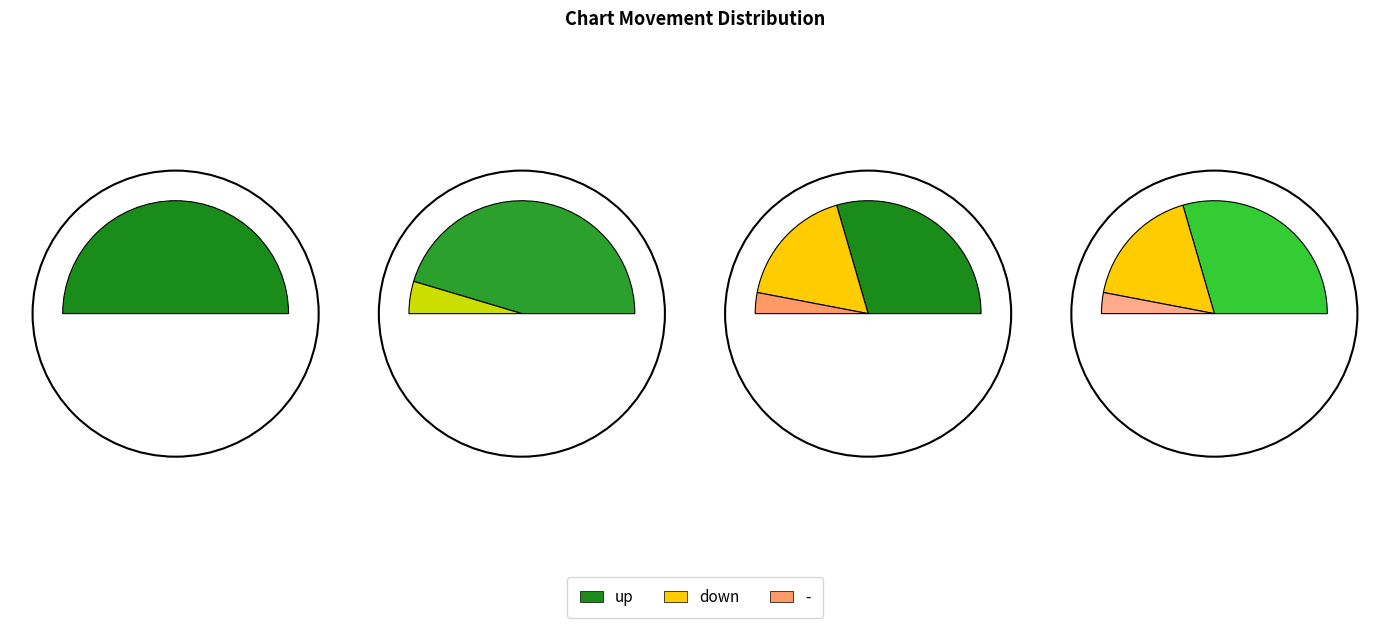

Is up the majority of the pie?

Yes